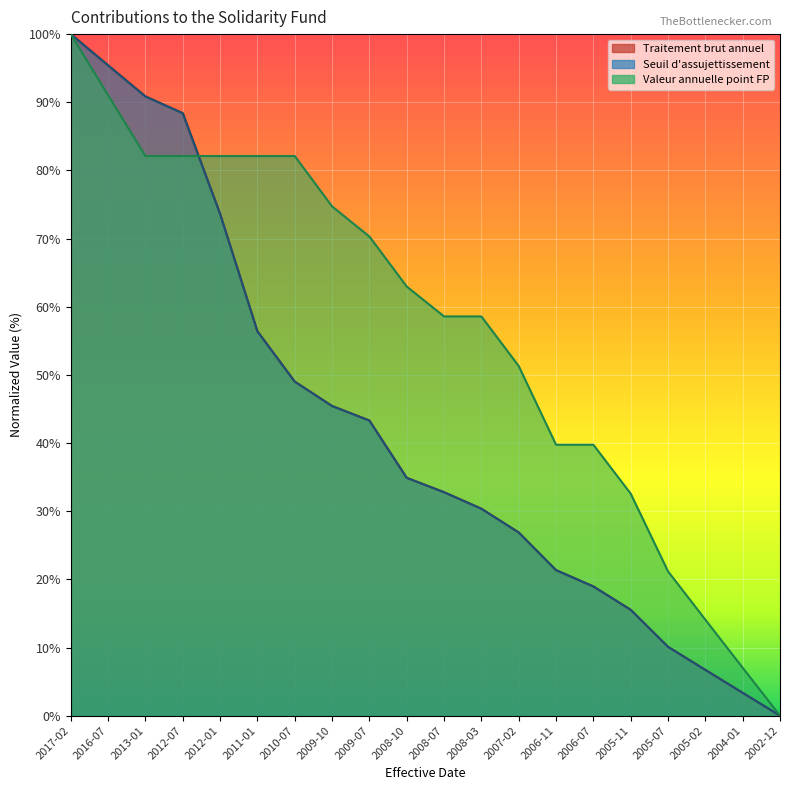

Rank the series at 2006-07 from highest to lowest value.

Valeur annuelle point FP, Traitement brut annuel, Seuil d assujettissement